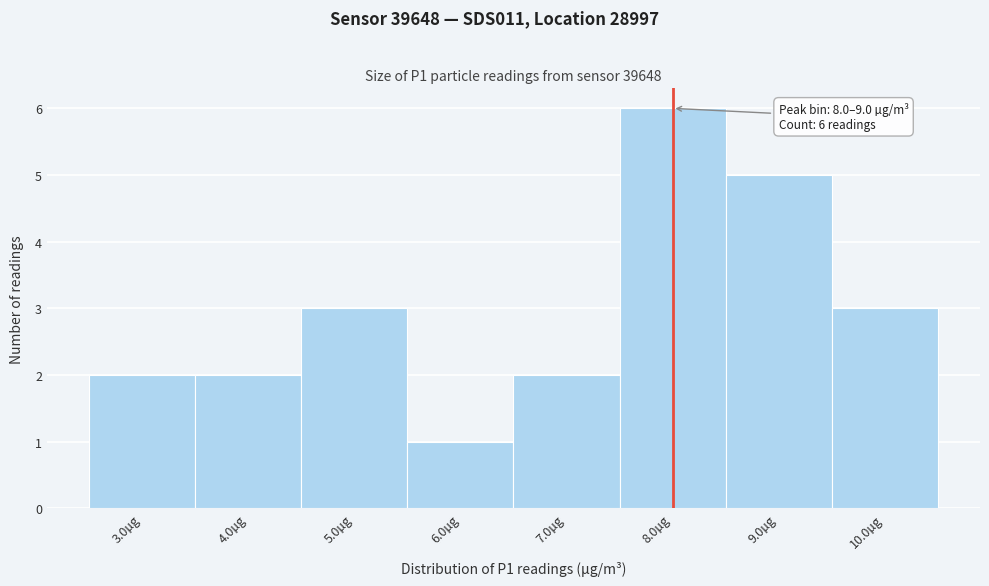

Reading left to right, transcribe all the data shown in this chart.

2	2	3	1	2	6	5	3